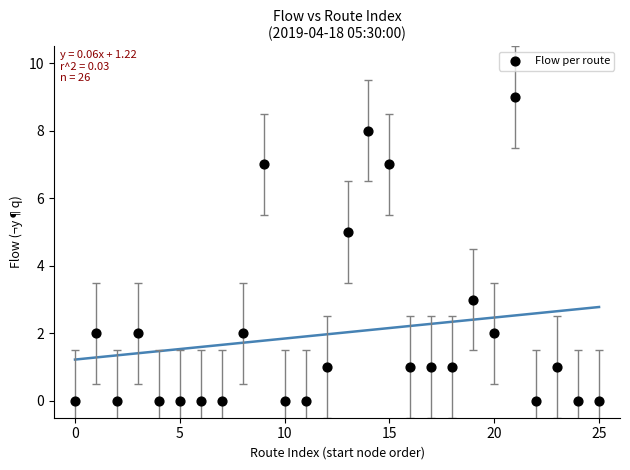

What is the range of Y values (max minus min)?

9